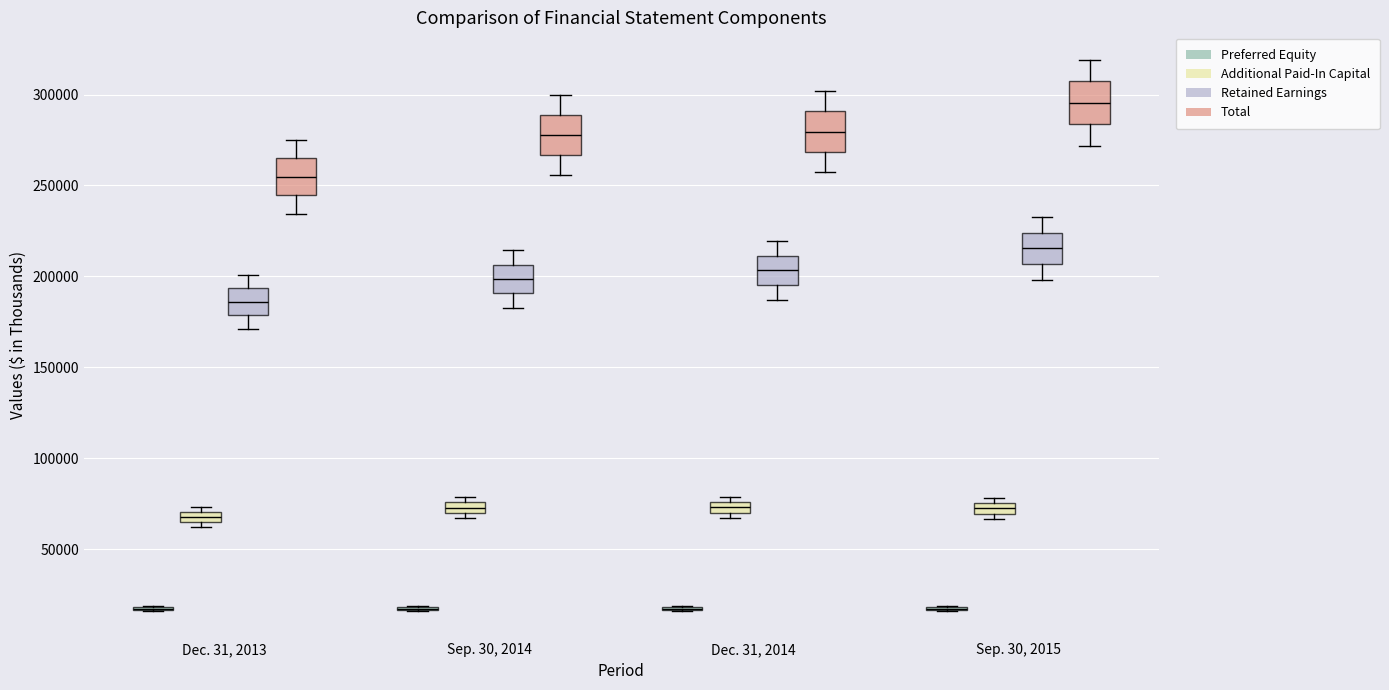

Where is the lower edge of the box for Sep. 30, 2014 (Additional Paid-In Capital) on the y-axis? The values are not printed on the chart, so give them approximately, as read against the axis.

70000